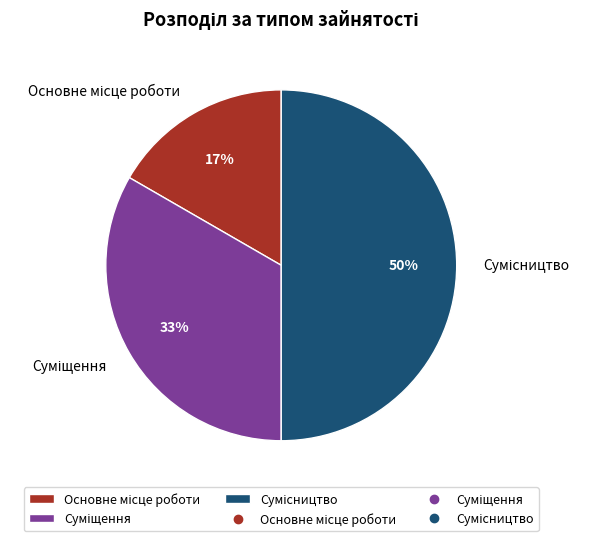

To the nearest percent, what is the difference between the largest and smallest slice percentages?

33%